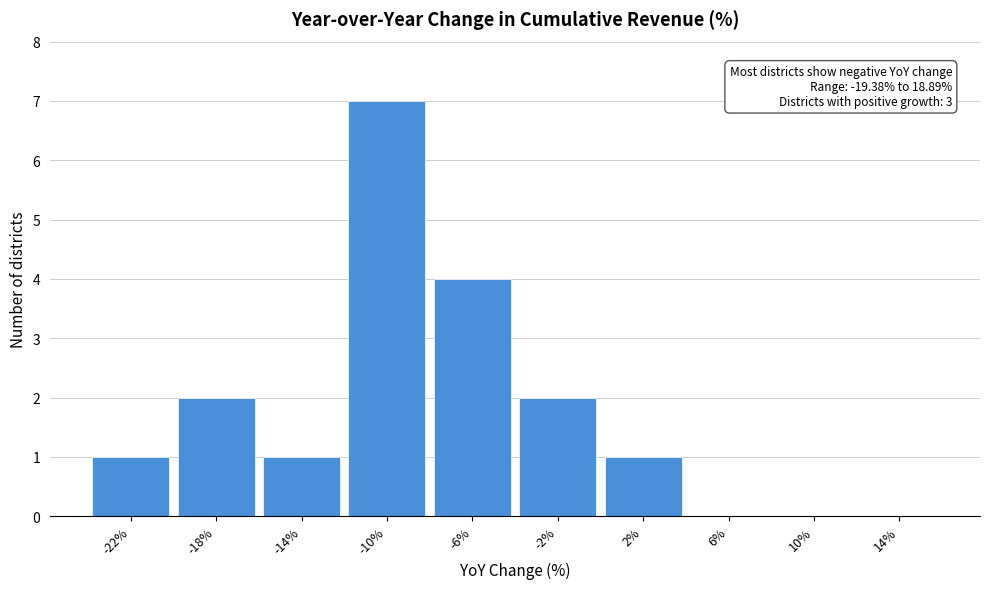

Reading left to right, what are all the values shown in this chart?

-22%=1	-18%=2	-14%=1	-10%=7	-6%=4	-2%=2	2%=1	6%=0	10%=0	14%=0